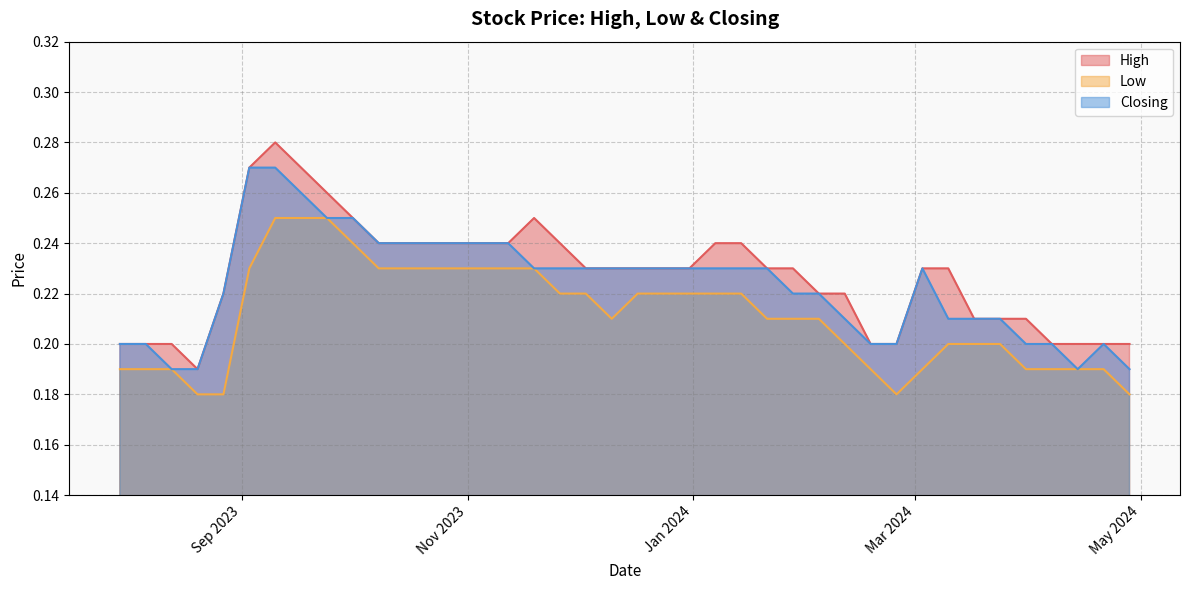

Reading right to left, transcribe all the data shown in this chart.

High: 0.2	0.2	0.2	0.2	0.2	0.3	0.3	0.3	0.3	0.2	0.2	0.2	0.2	0.2	0.2	0.2	0.2	0.2	0.2	0.2	0.2	0.2	0.2	0.2	0.2	0.2	0.2	0.2	0.2	0.2	0.2	0.2	0.2	0.2	0.2	0.2	0.2	0.2	0.2	0.2
Low: 0.2	0.2	0.2	0.2	0.2	0.2	0.2	0.2	0.2	0.2	0.2	0.2	0.2	0.2	0.2	0.2	0.2	0.2	0.2	0.2	0.2	0.2	0.2	0.2	0.2	0.2	0.2	0.2	0.2	0.2	0.2	0.2	0.2	0.2	0.2	0.2	0.2	0.2	0.2	0.2
Closing: 0.2	0.2	0.2	0.2	0.2	0.3	0.3	0.3	0.2	0.2	0.2	0.2	0.2	0.2	0.2	0.2	0.2	0.2	0.2	0.2	0.2	0.2	0.2	0.2	0.2	0.2	0.2	0.2	0.2	0.2	0.2	0.2	0.2	0.2	0.2	0.2	0.2	0.2	0.2	0.2